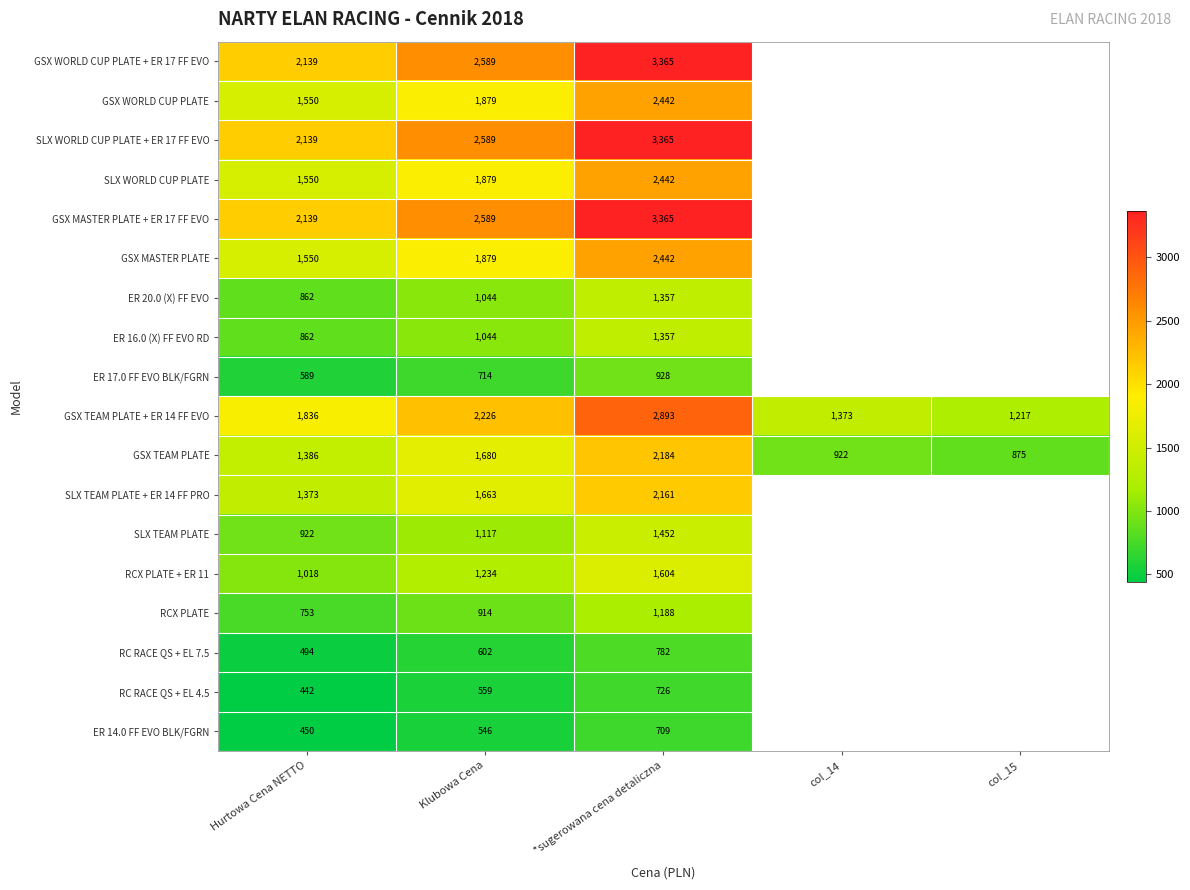

What is the total value across all series at Klubowa Cena?

26747